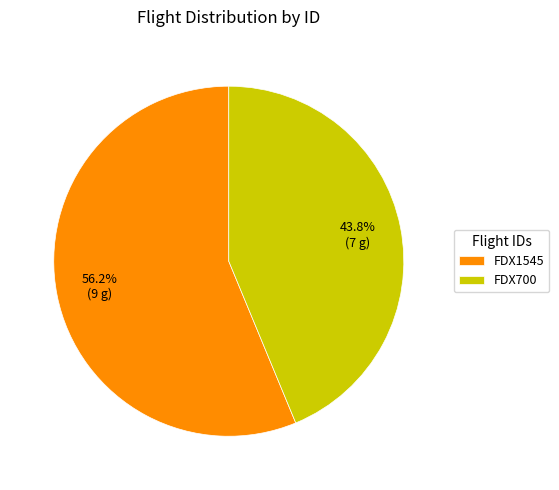

Is FDX700 the majority of the pie?

No